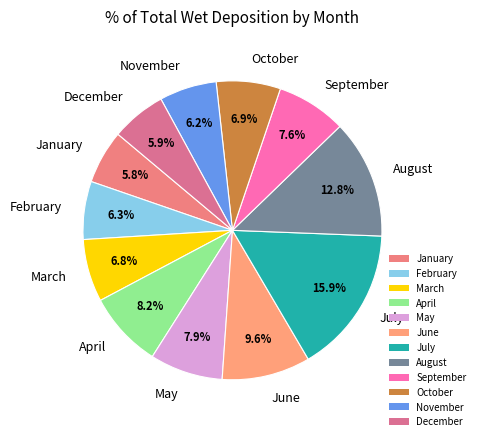

Is there a majority slice in this chart?

No